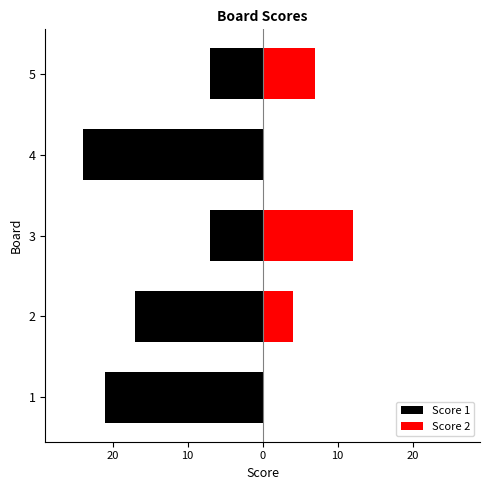

How many values in the Score 1 series exceed -17?

2